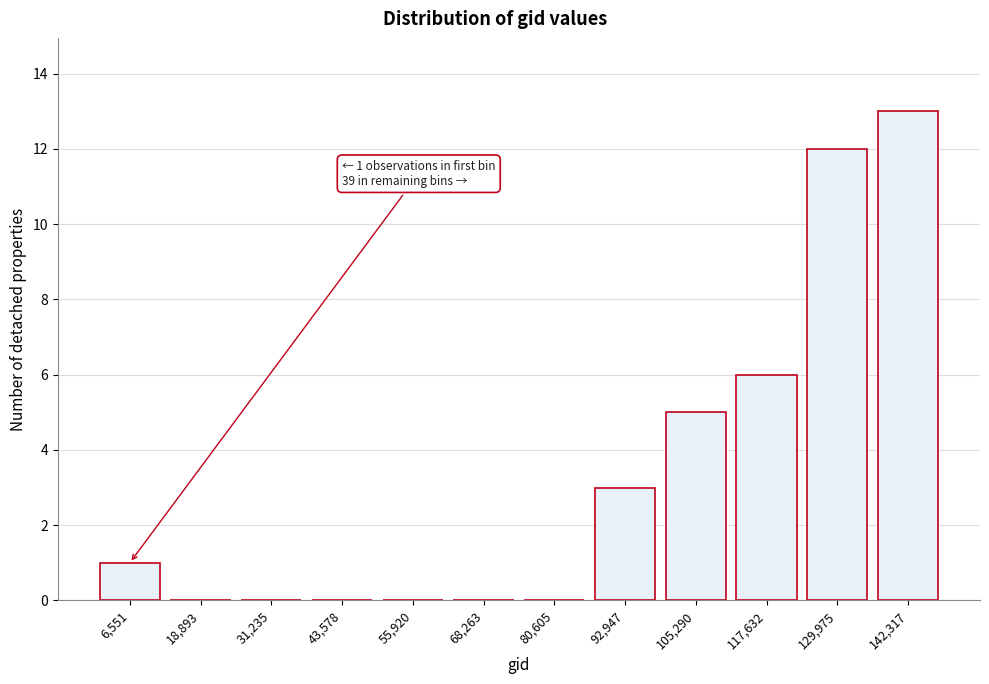

Reading right to left, what are all the values shown in this chart?

142,317=13	129,975=12	117,632=6	105,290=5	92,947=3	80,605=0	68,263=0	55,920=0	43,578=0	31,235=0	18,893=0	6,551=1